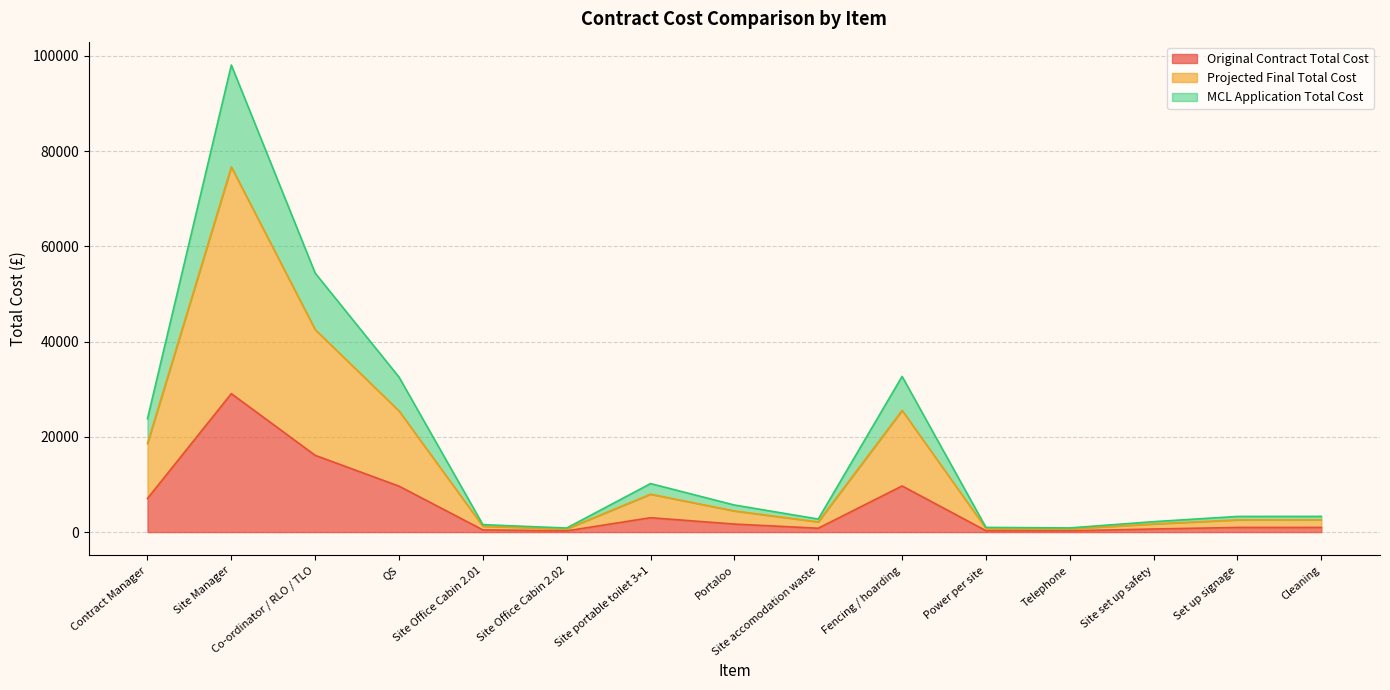

What is the difference between the MCL Application Total Cost values at Fencing / hoarding and Cleaning?

29382.1